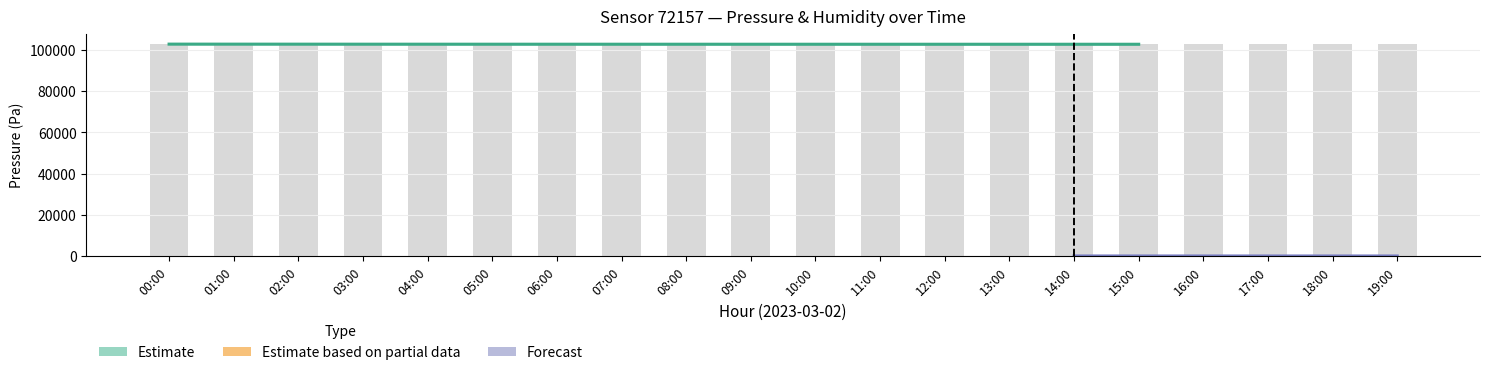

How many groups of bars are there?

20